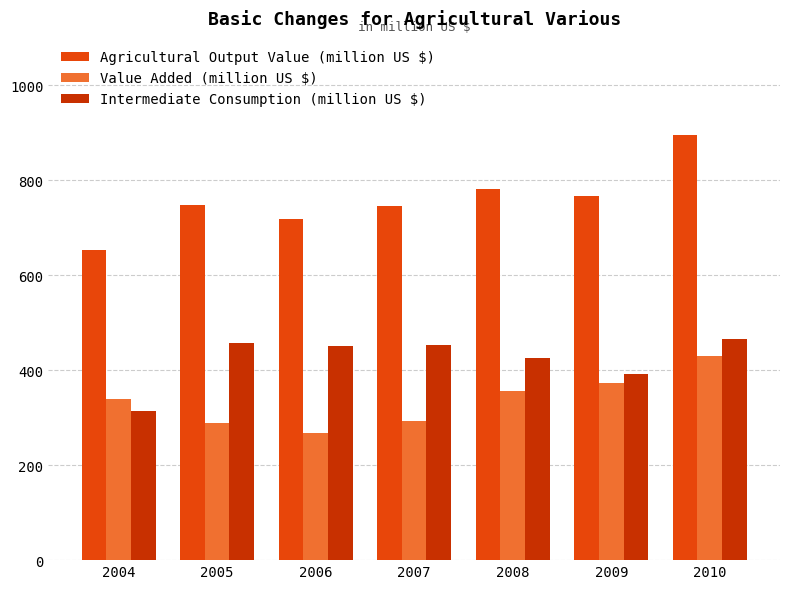

What is the spread (max minus min) of values at 2008?

425.4